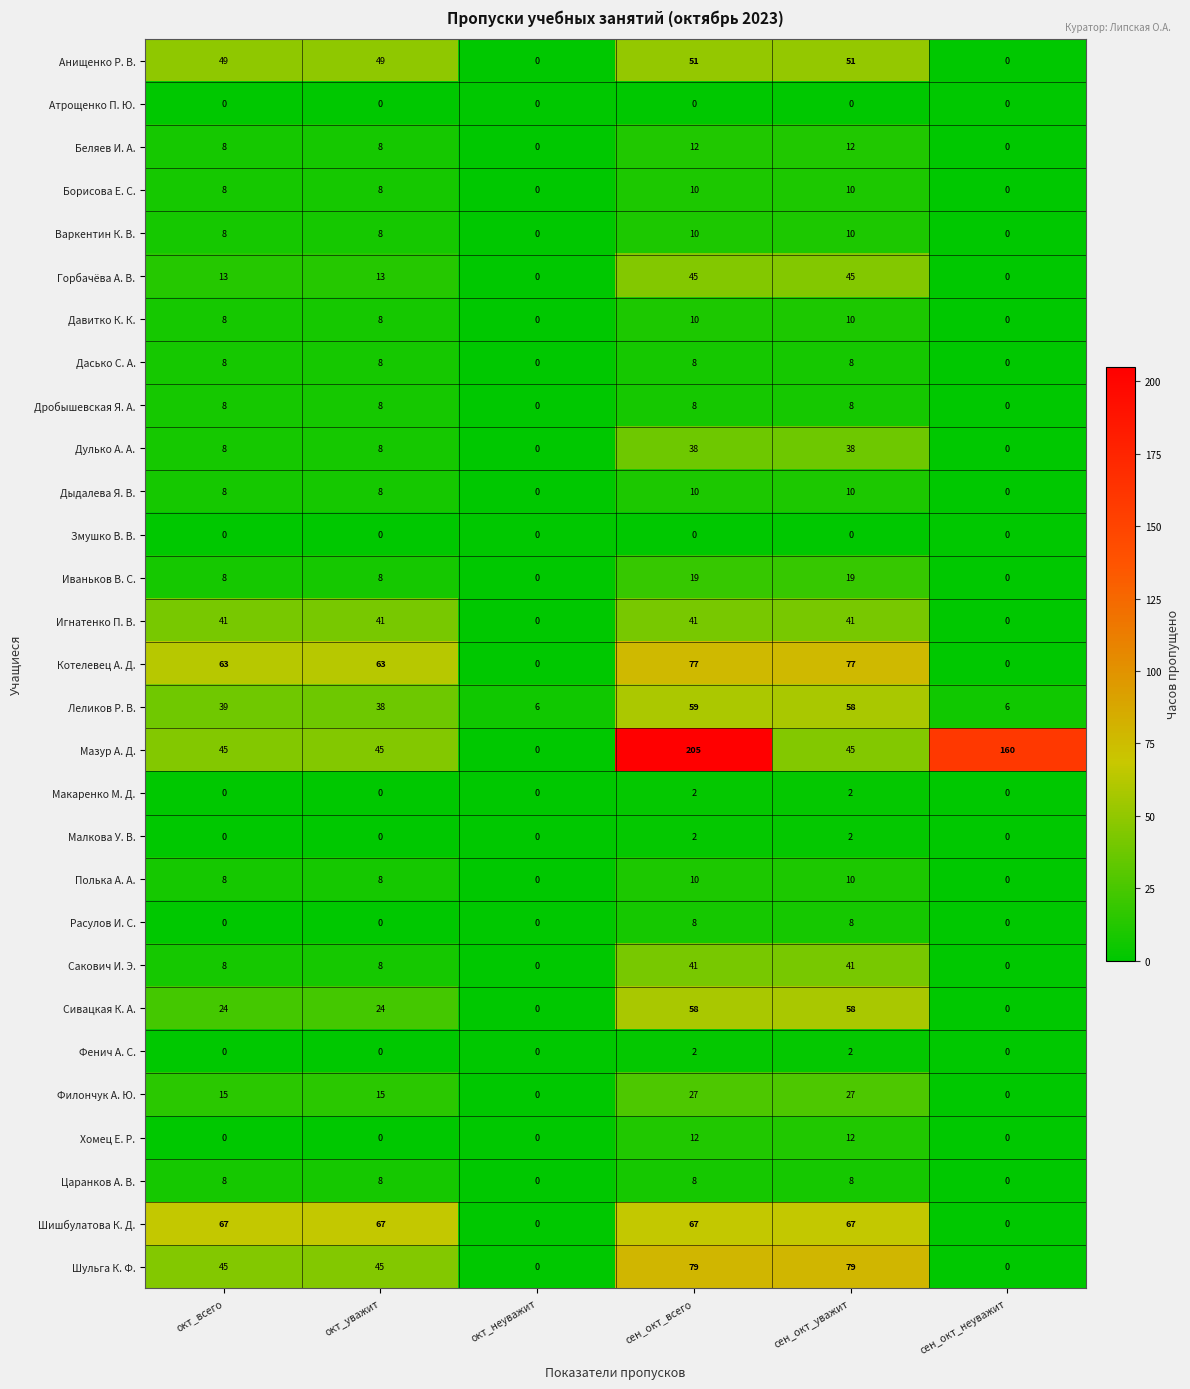

What is the maximum value for Шульга К. Ф.?

79